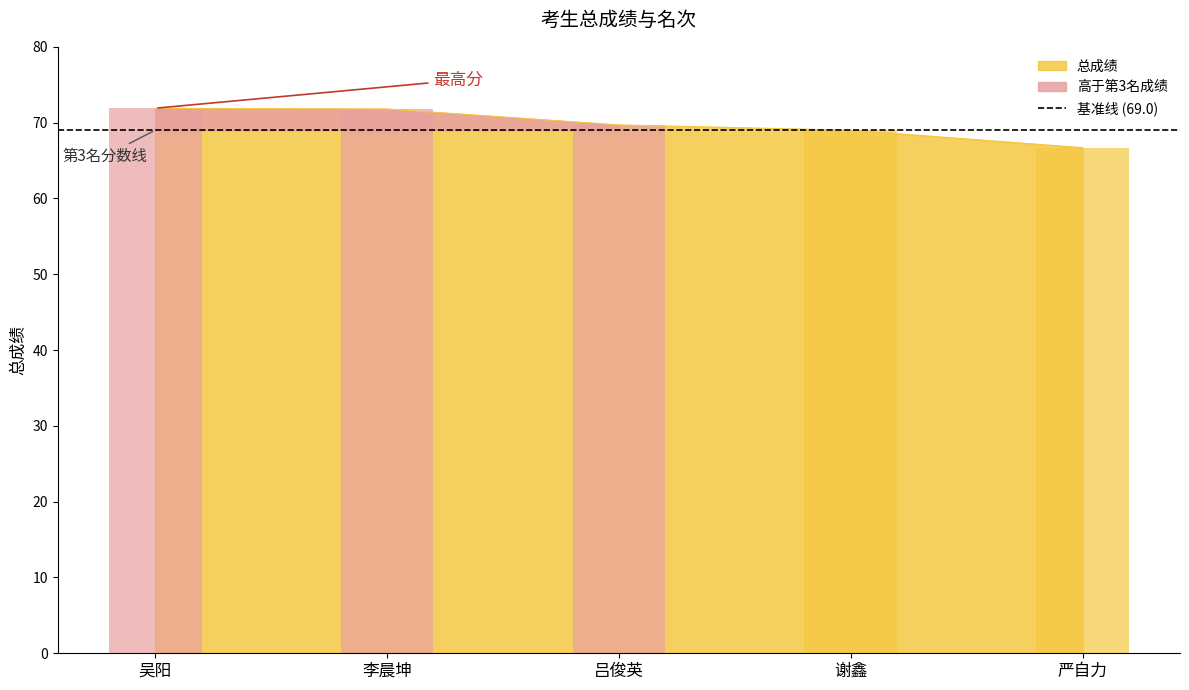

Reading right to left, transcribe all the data shown in this chart.

严自力=66.7	谢鑫=69.0	吕俊英=69.7	李晨坤=71.8	吴阳=71.9